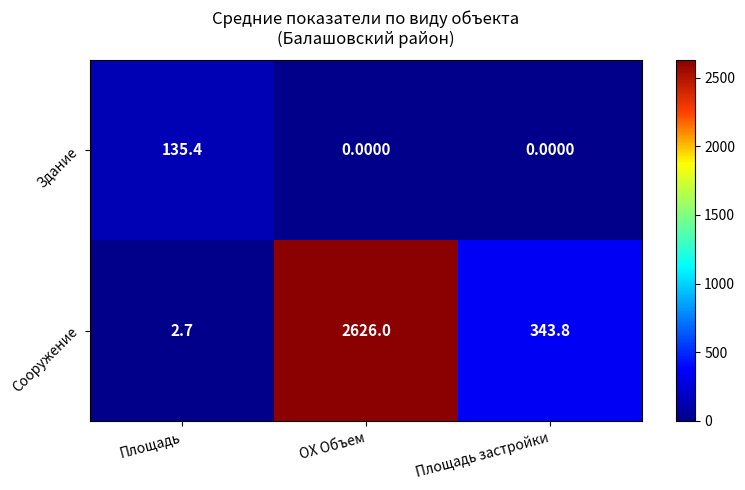

Where is Сооружение nearest to the value 1314?

Площадь застройки